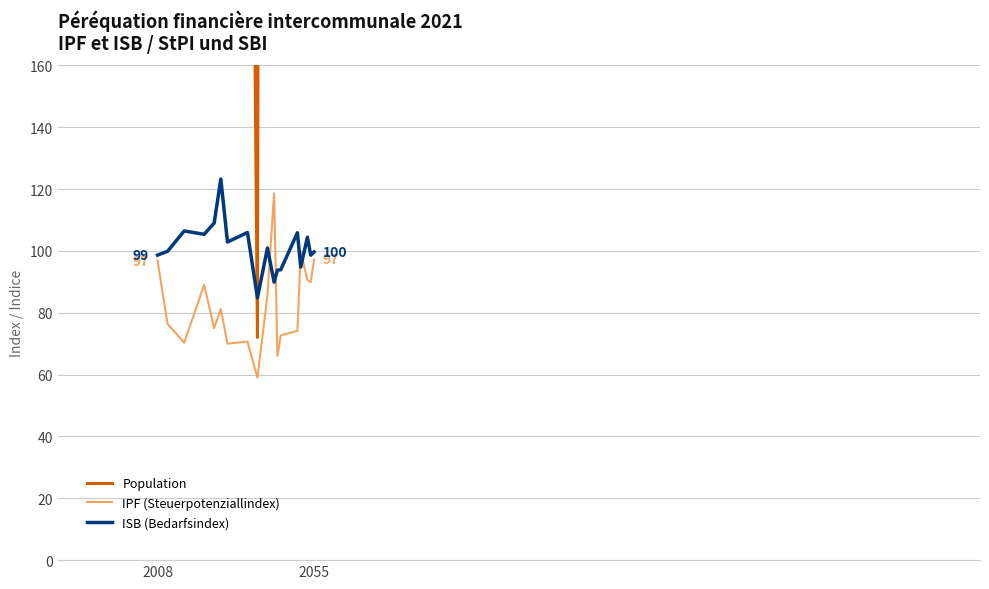

How many distinct data groups are displayed?

3